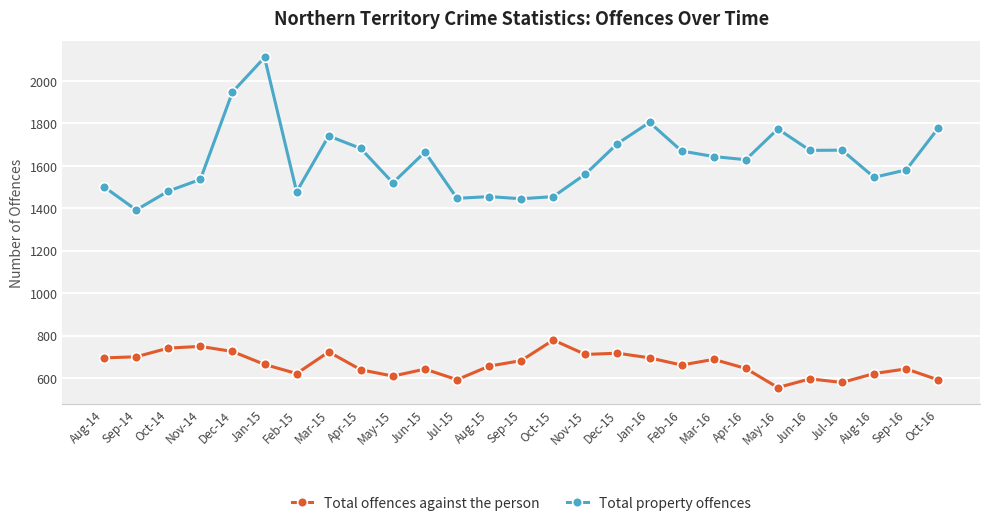

What are all the series names shown in the legend?

Total offences against the person, Total property offences